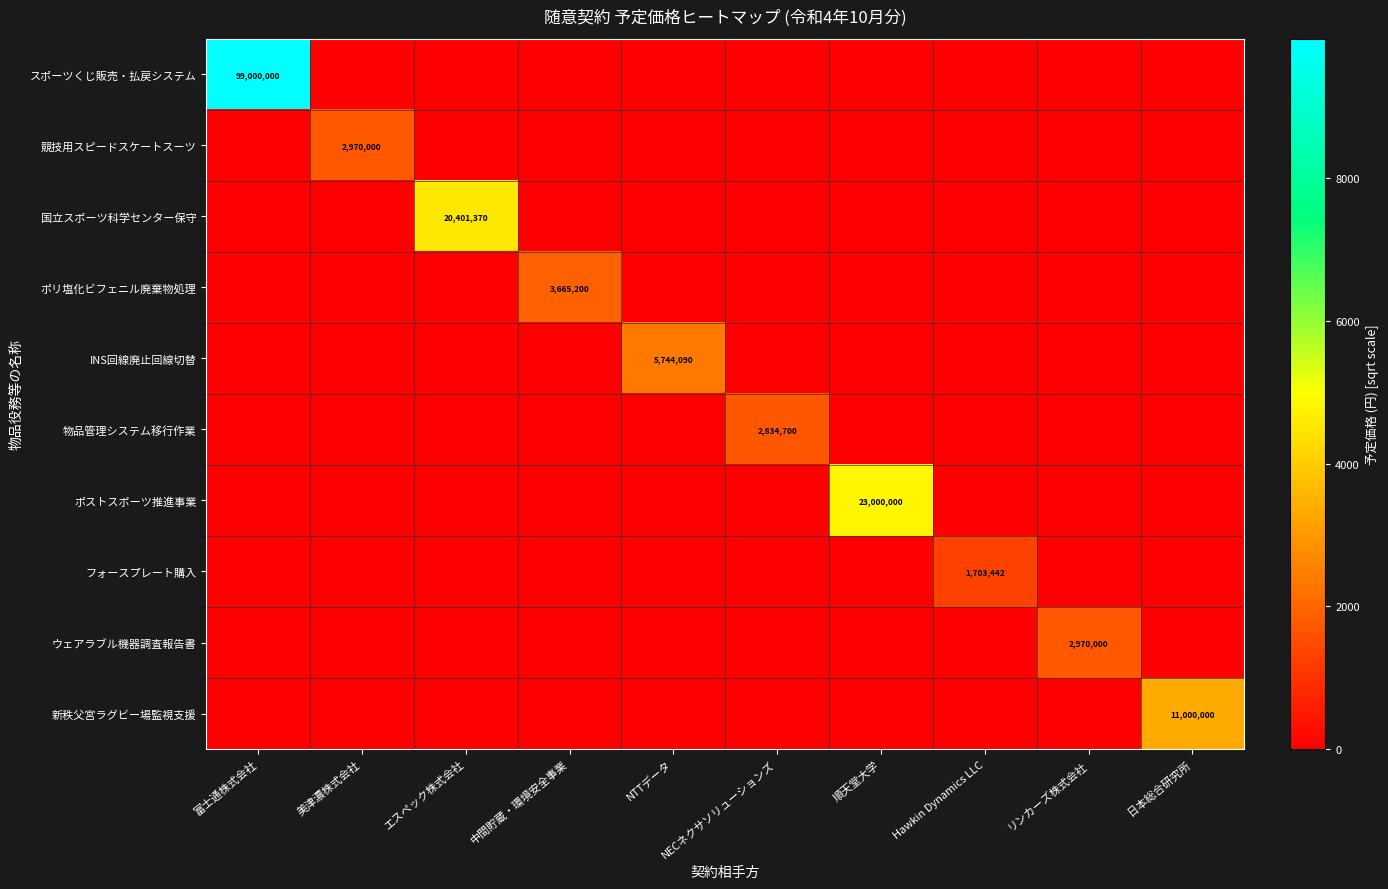

Rank the categories by 国立スポーツ科学センター保守 value from lowest to highest.

富士通株式会社, 美津濃株式会社, 中間貯蔵・環境安全事業, NTTデータ, NECネクサソリューションズ, 順天堂大学, Hawkin Dynamics LLC, リンカーズ株式会社, 日本総合研究所, エスペック株式会社